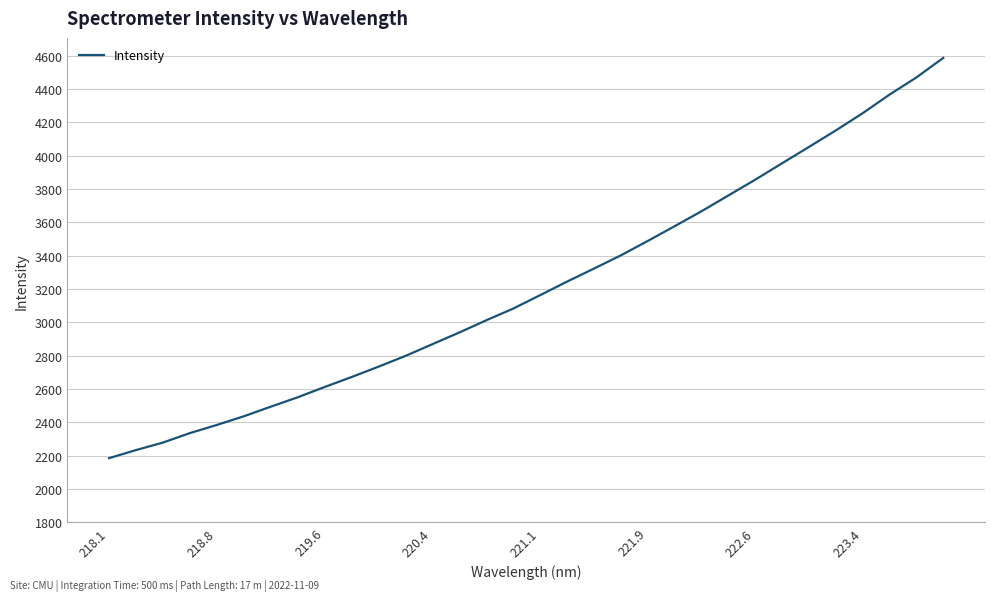

What is the minimum value shown in the chart?

2185.7